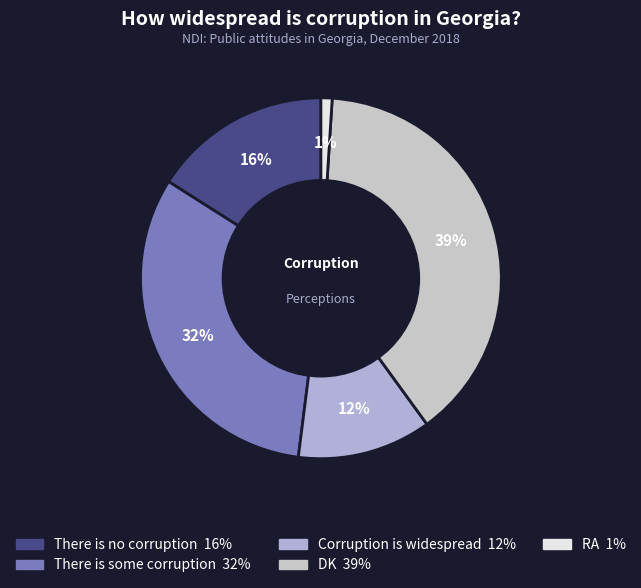

What percentage is the DK slice, to the nearest percent?

39%